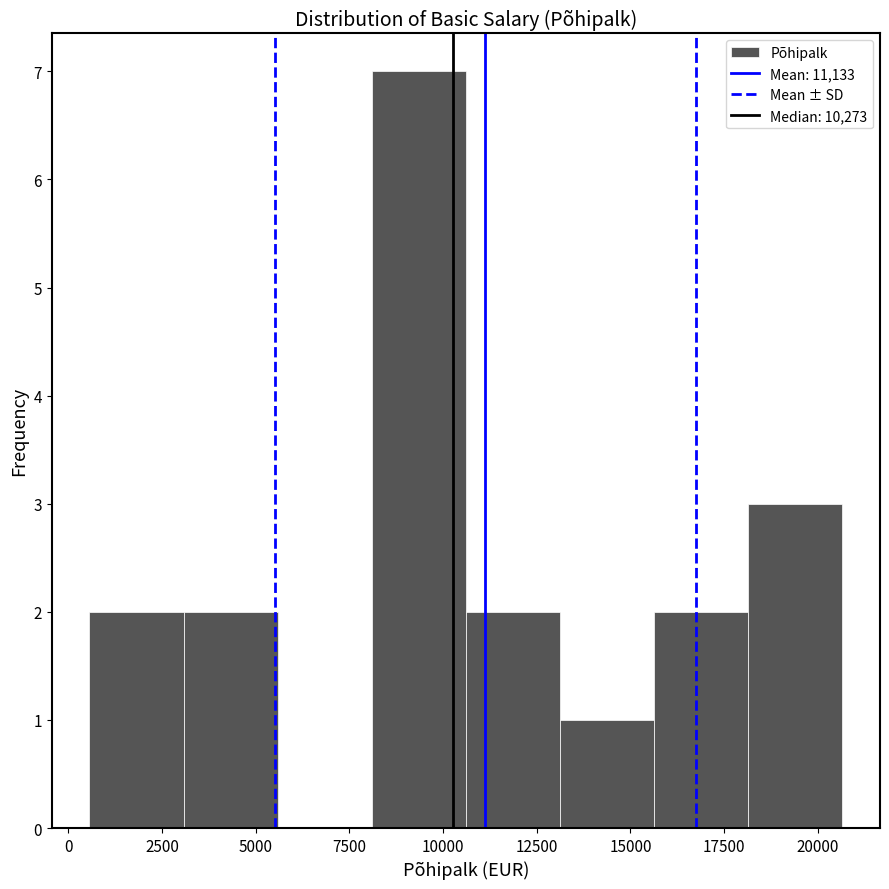

Reading left to right, list every bar in this chart as the range it spans on the x-axis followed by its height. Neither the bar edges nor the heights are printed on the chart, so give them approximately, as read against the axes.

500 to 3000: 2
3000 to 5500: 2
5500 to 8000: 0
8000 to 10500: 7
10500 to 13000: 2
13000 to 15500: 1
15500 to 18000: 2
18000 to 20500: 3